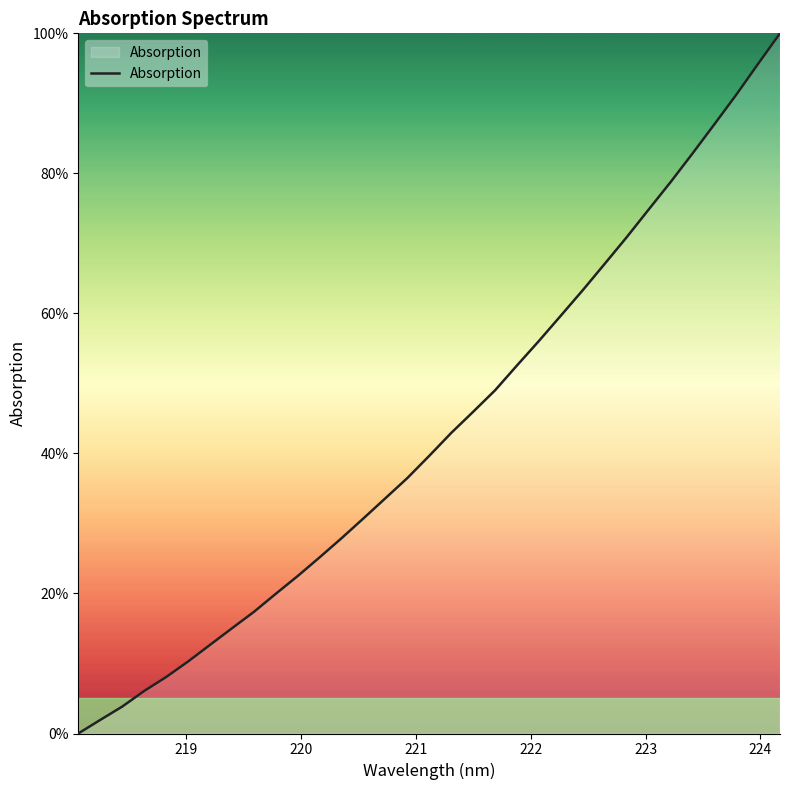

What is the difference between the maximum and minimum values?

100.0